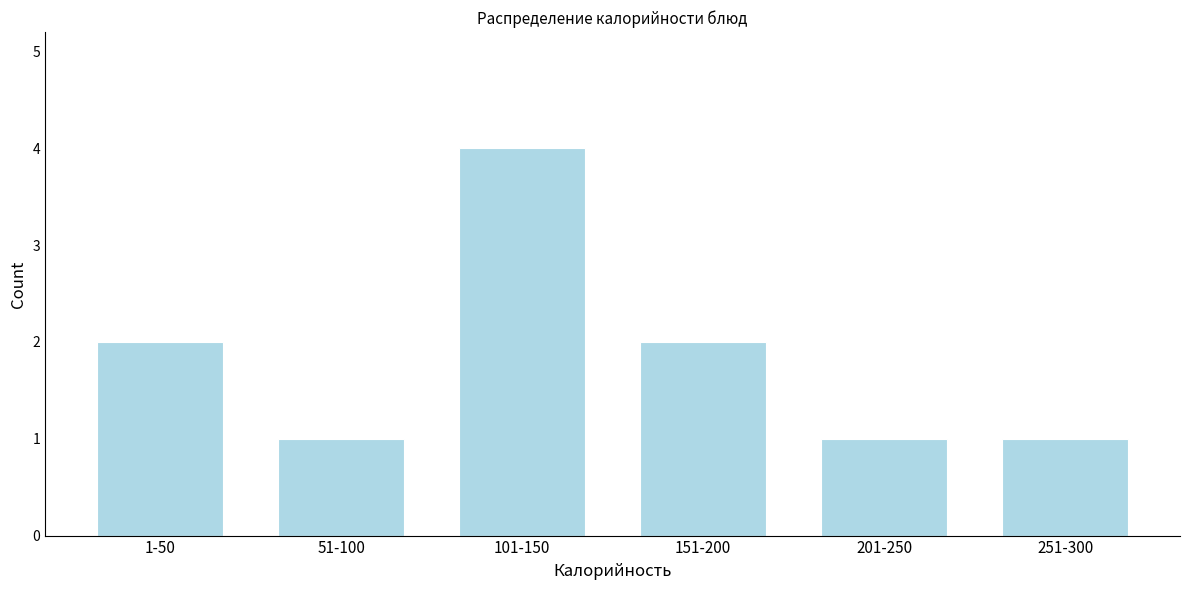

Reading left to right, transcribe all the data shown in this chart.

1-50=2	51-100=1	101-150=4	151-200=2	201-250=1	251-300=1